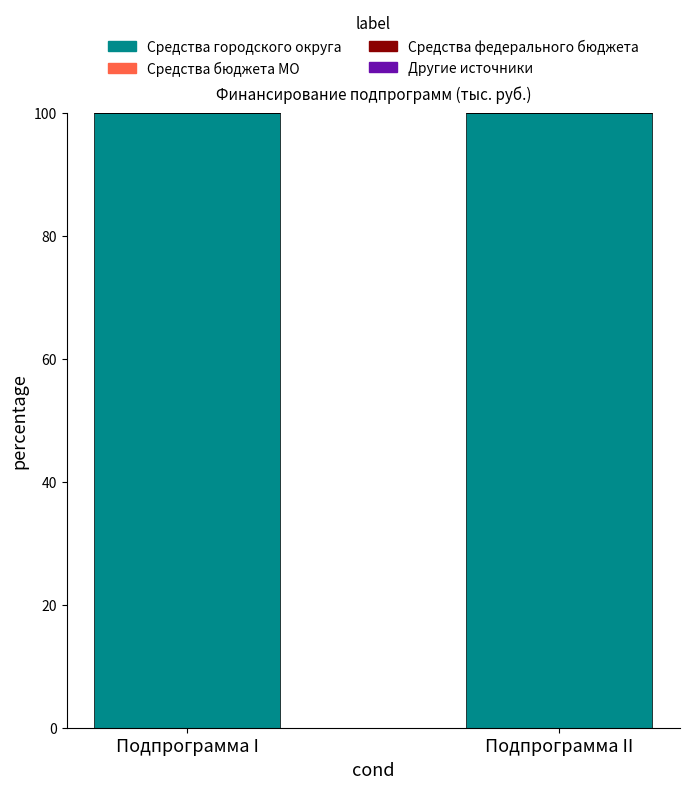

Which has a higher value, Подпрограмма I or Подпрограмма II?

Подпрограмма I